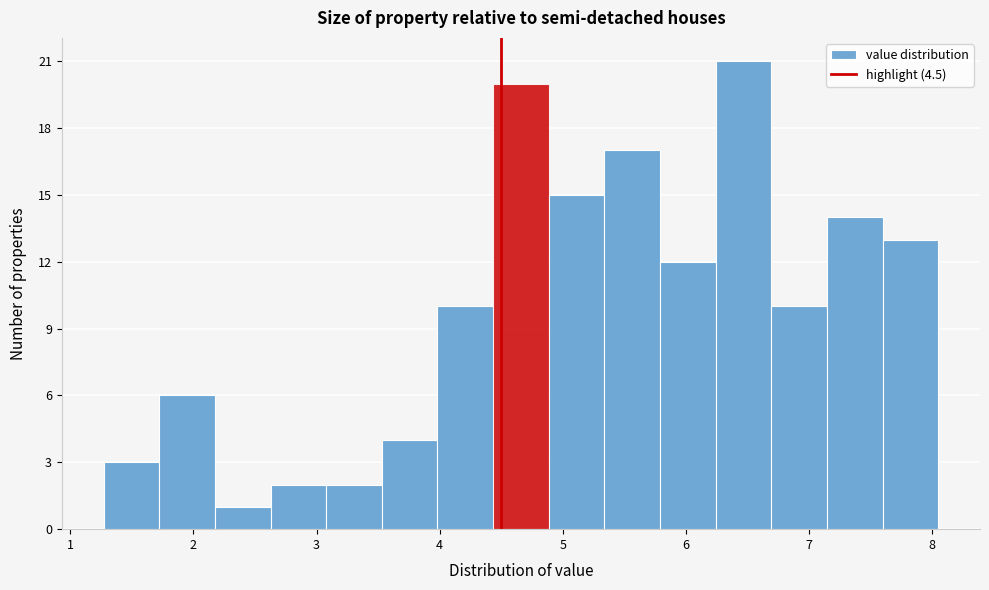

Reading left to right, transcribe this chart: for each bar, give the range it covers on the x-axis and its height. Neither the bar edges nor the heights are printed on the chart, so give them approximately, as read against the axes.

1.3 to 1.7: 3
1.7 to 2.2: 6
2.2 to 2.6: 1
2.6 to 3.1: 2
3.1 to 3.5: 2
3.5 to 4.0: 4
4.0 to 4.4: 10
4.4 to 4.9: 20
4.9 to 5.3: 15
5.3 to 5.8: 17
5.8 to 6.2: 12
6.2 to 6.7: 21
6.7 to 7.1: 10
7.1 to 7.6: 14
7.6 to 8.1: 13